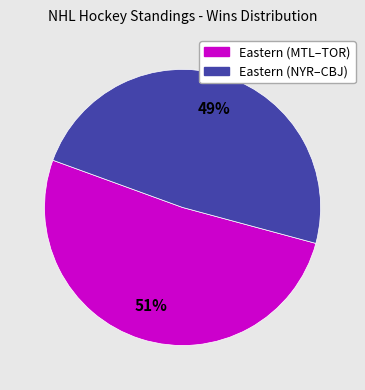

To the nearest percent, what is the average slice percentage?

50%